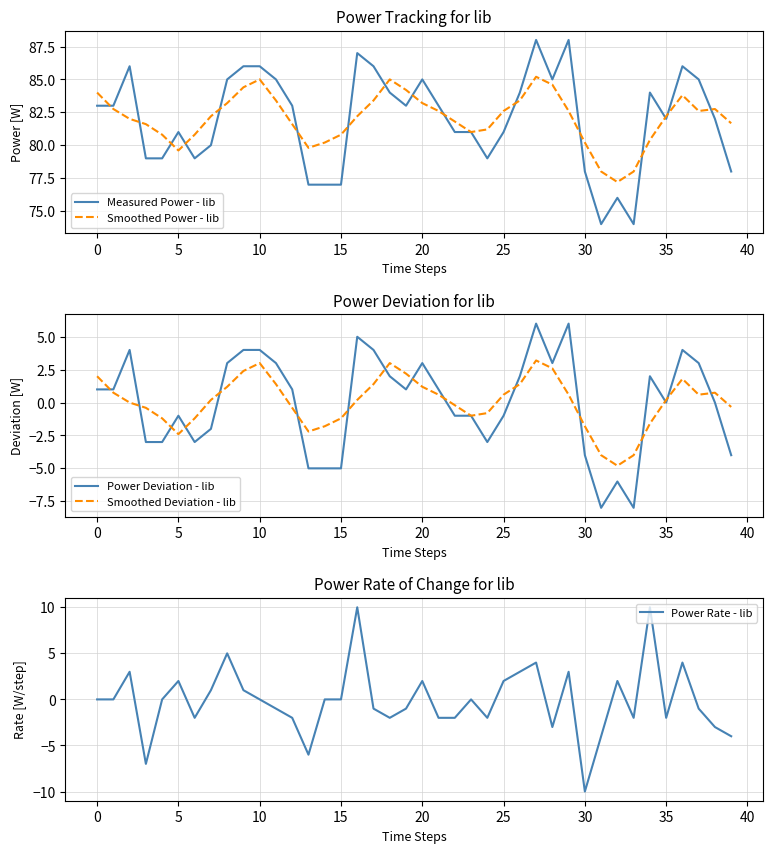

At which label does Power Rate - lib reach its minimum?

30